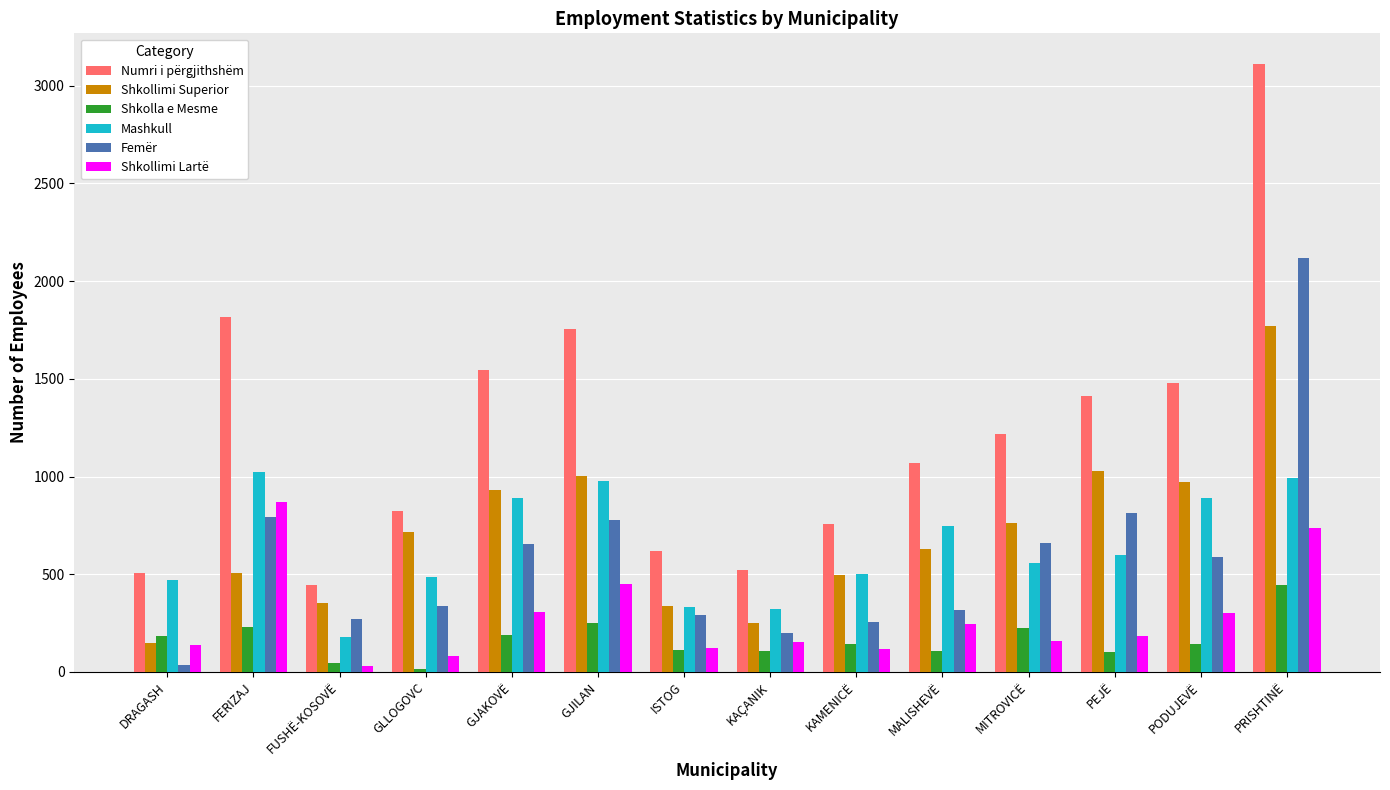

Are the bars grouped side by side (vs. stacked)?

Yes